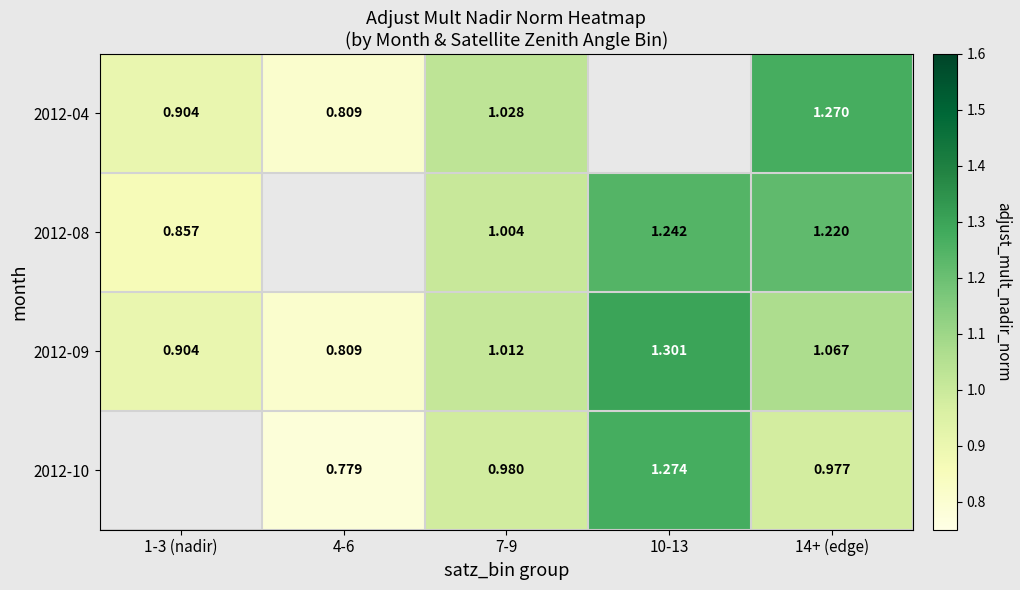

What is the difference between the 2012-10 values at 7-9 and 4-6?

0.2